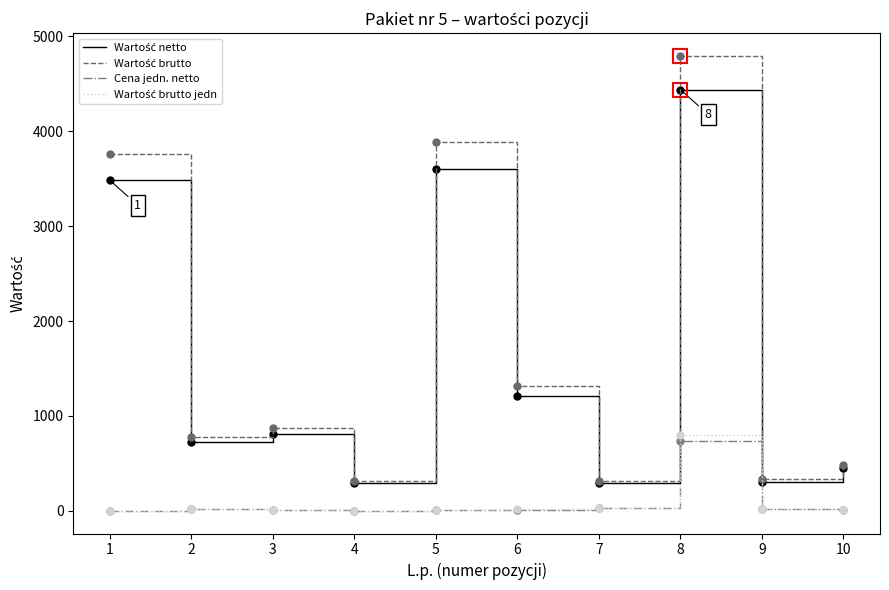

At which category is the sum across all series the highest?

8